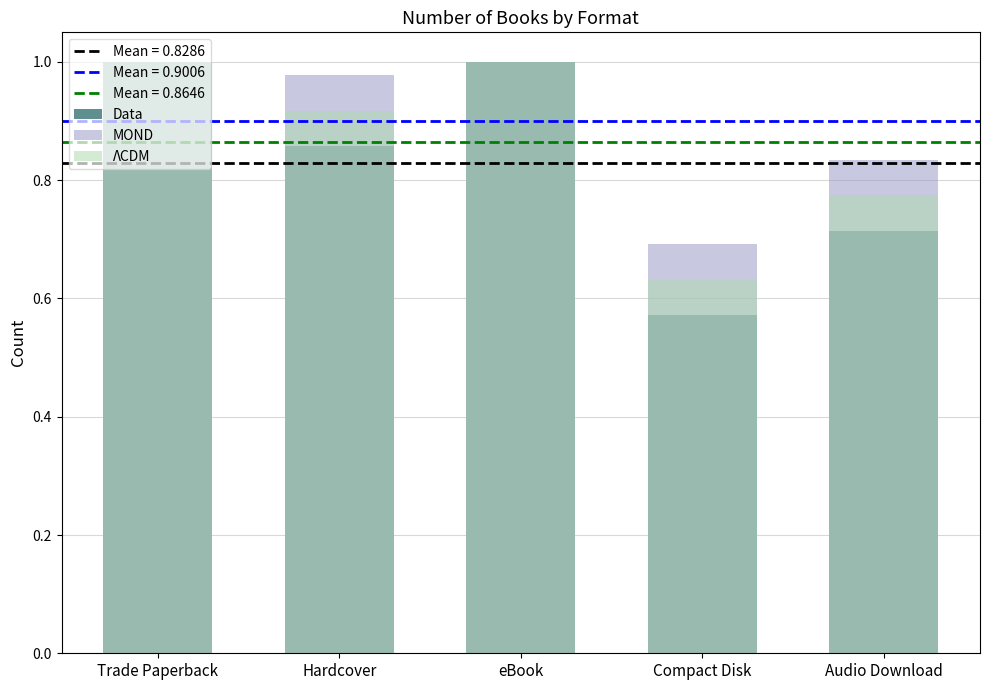

At which label does Data reach its peak?

Trade Paperback